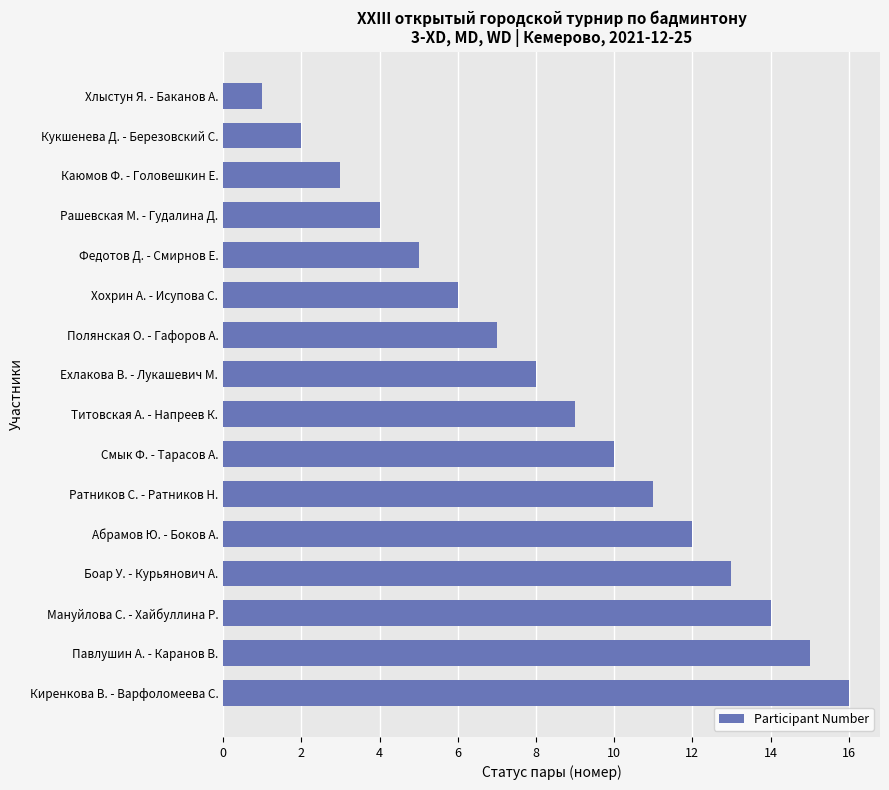

What is the change in value from Ратников С. - Ратников Н. to Киренкова В. - Варфоломеева С.?

+5